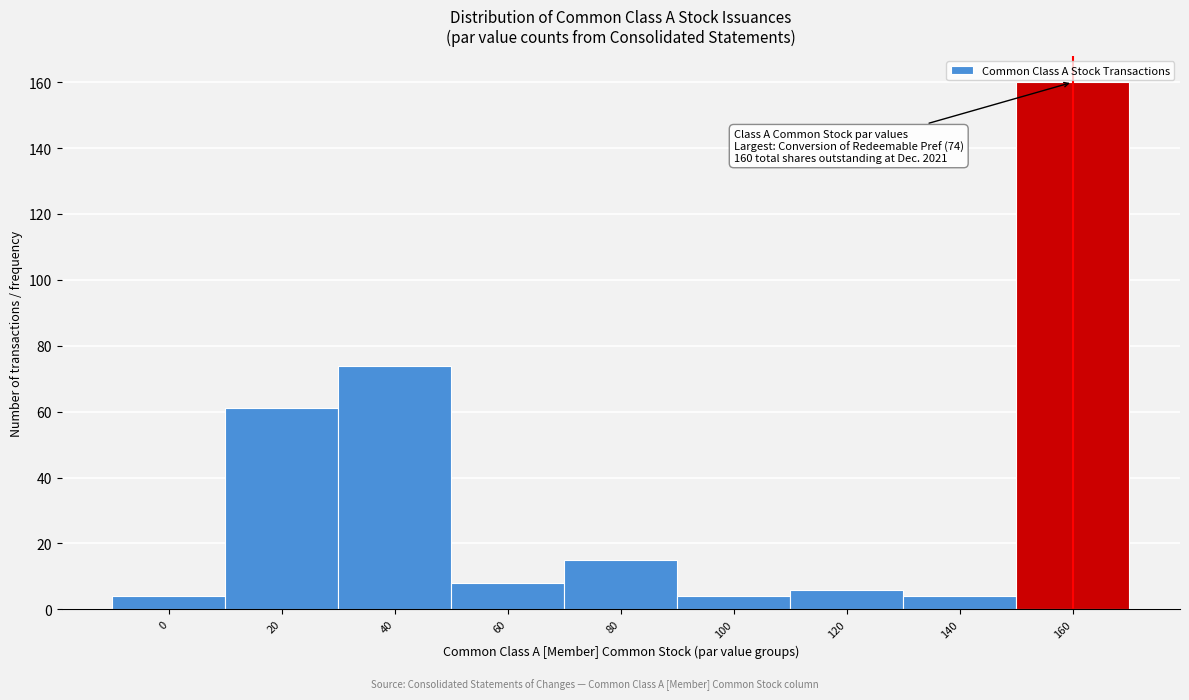

Reading left to right, list all the values displayed in this chart.

0=4	20=61	40=74	60=8	80=15	100=4	120=6	140=4	160=160